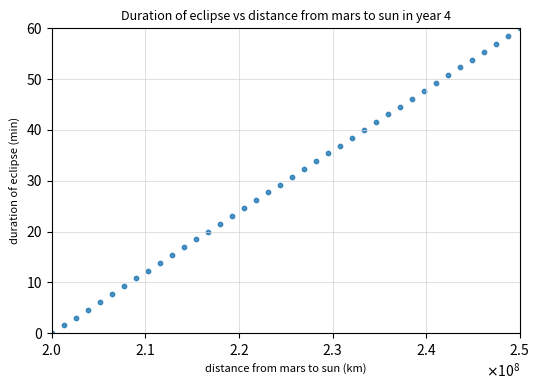

What is the range of Y values (max minus min)?

60.0